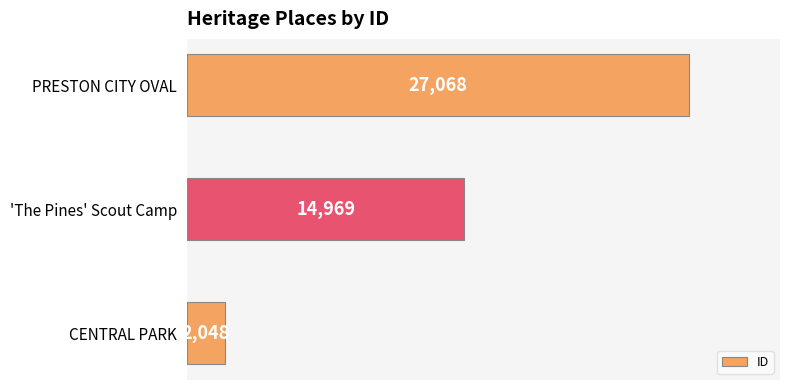

Reading bottom to top, what are all the values shown in this chart?

CENTRAL PARK=2048	'The Pines' Scout Camp=14969	PRESTON CITY OVAL=27068